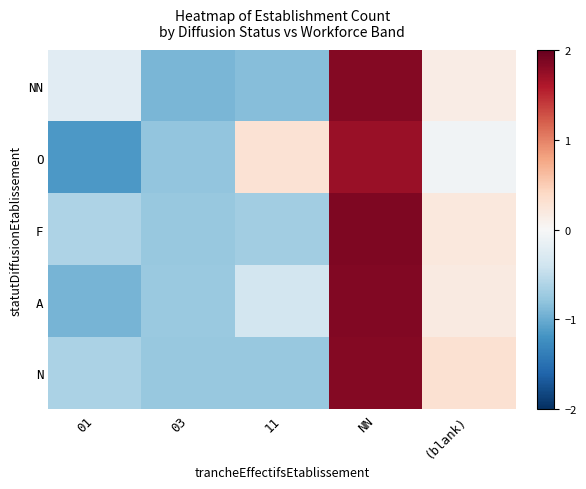

Which series has the widest spread of values?

O